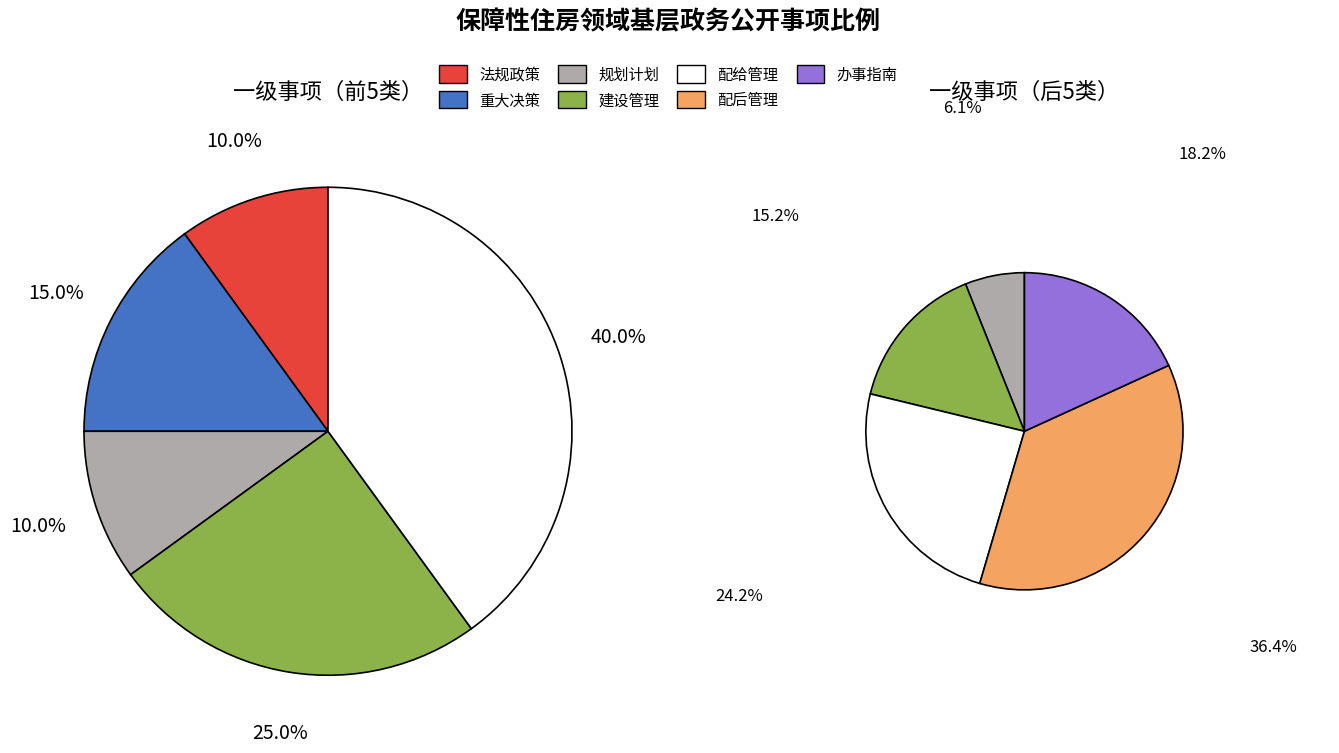

Which has a higher value, 重大决策 or 配后管理?

配后管理